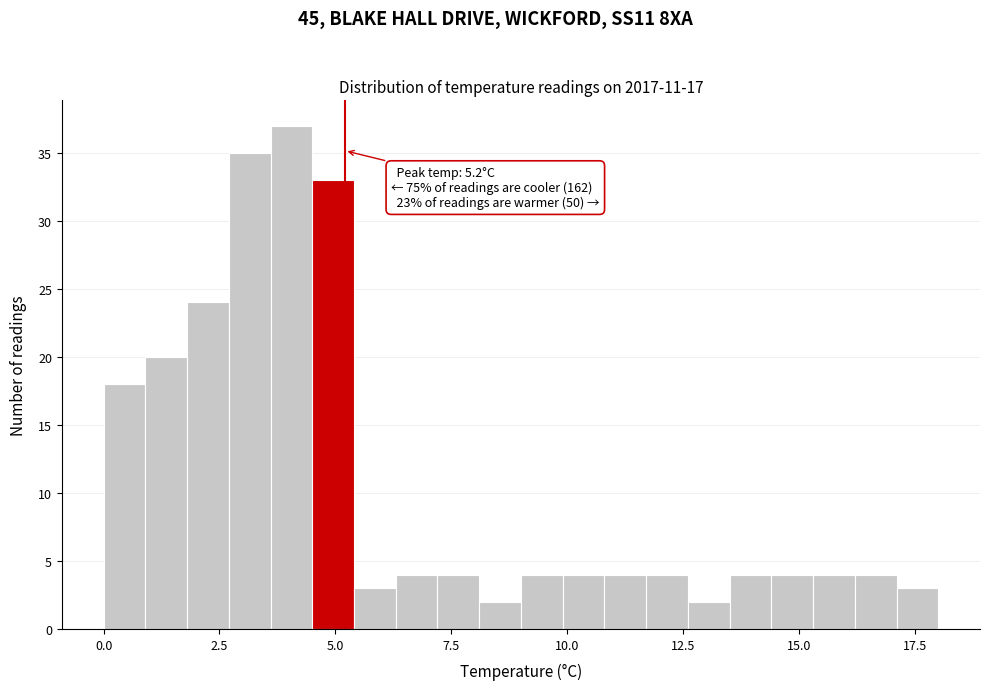

Read against the x-axis, roughly where is the centre of the tallest bar?

4.0